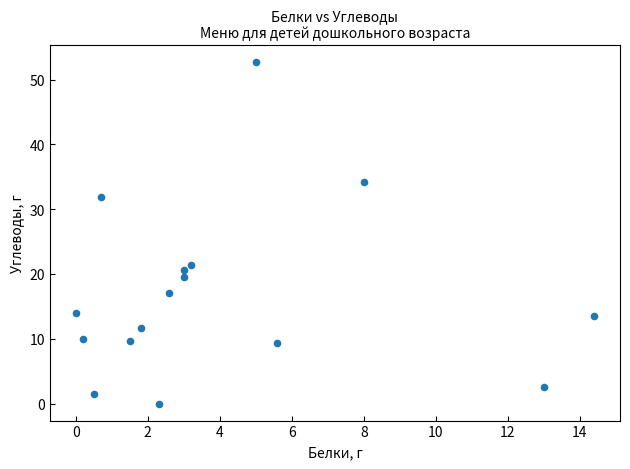

What Y value in the scatter plot is closest to 26?

21.4